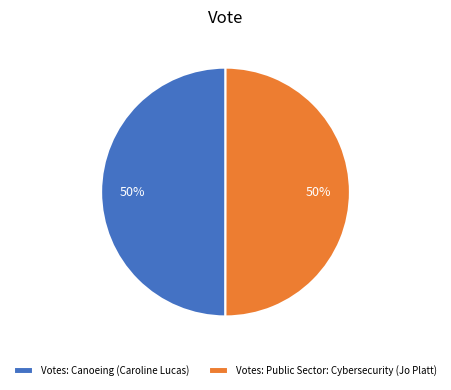

What percentage is the Votes: Public Sector: Cybersecurity (Jo Platt) slice, to the nearest percent?

50%